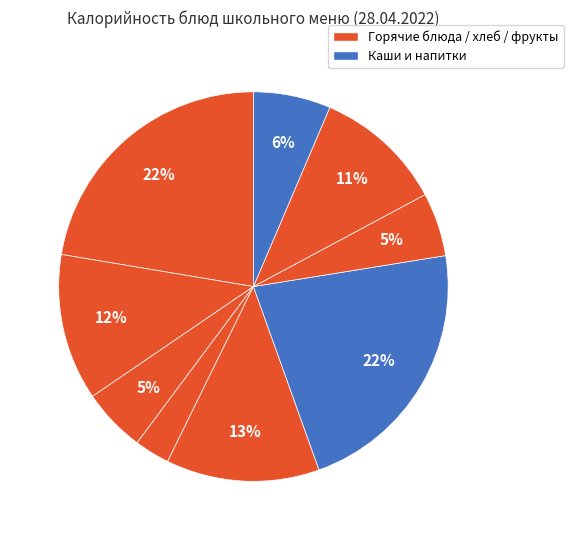

Count the number of slices in the pie.

9